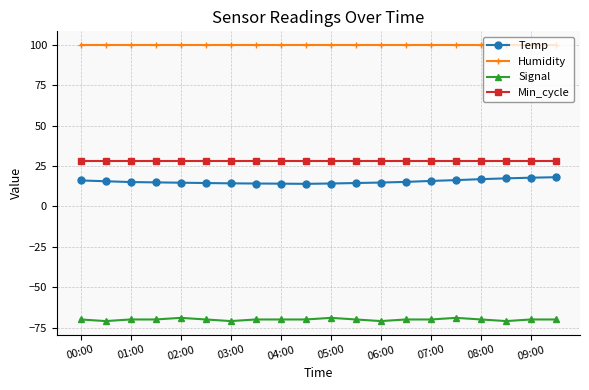

What is the value of the Signal point at the 17th from the left?

-70.0